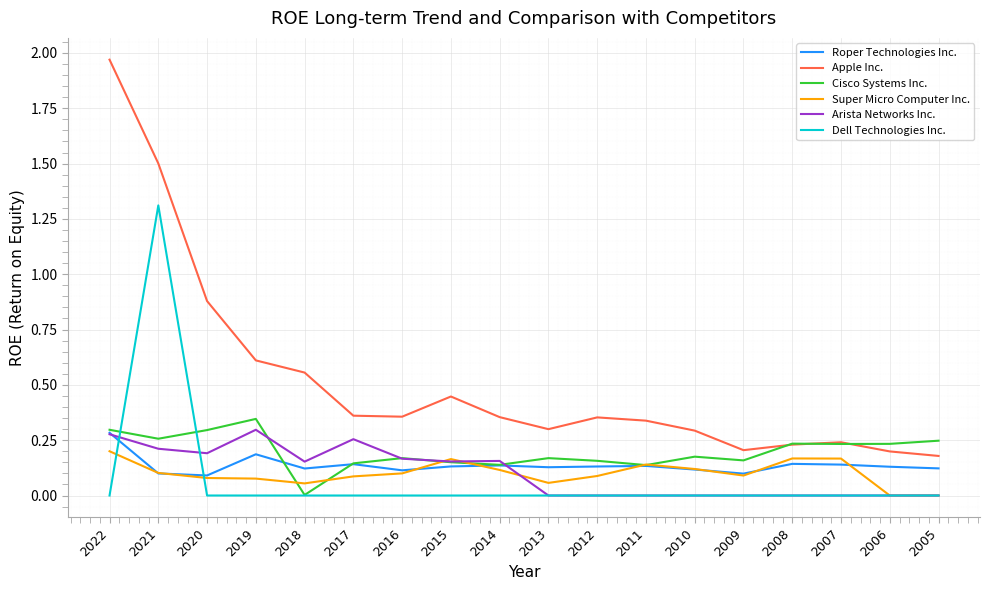

At which label is Apple Inc. closest to 1?

2020